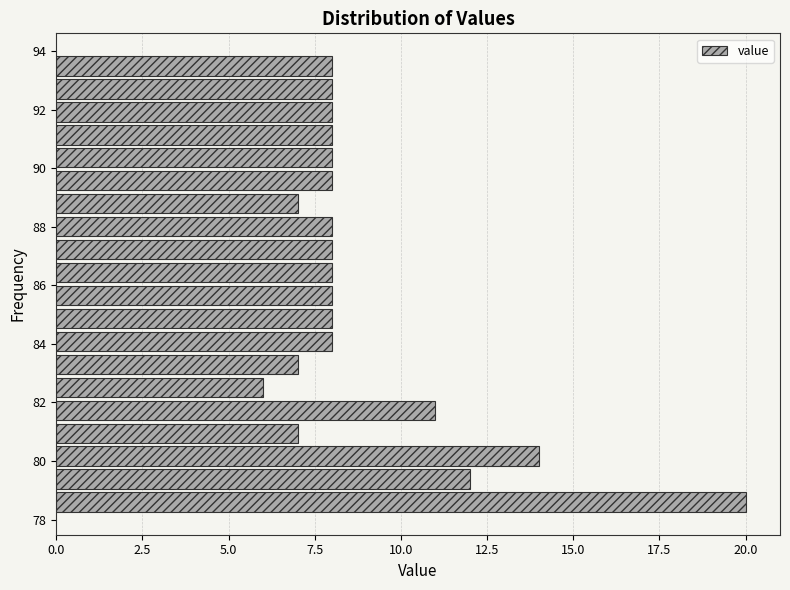

Read against the y-axis, roughly where is the centre of the longest bar?

78.6